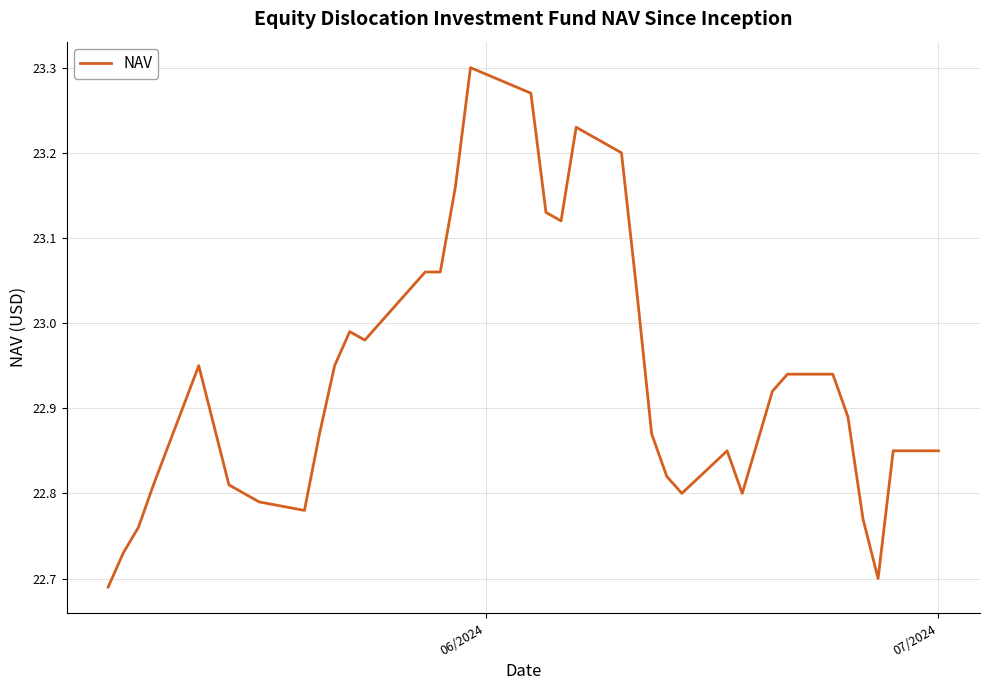

What is the difference between the maximum and minimum values?

0.6